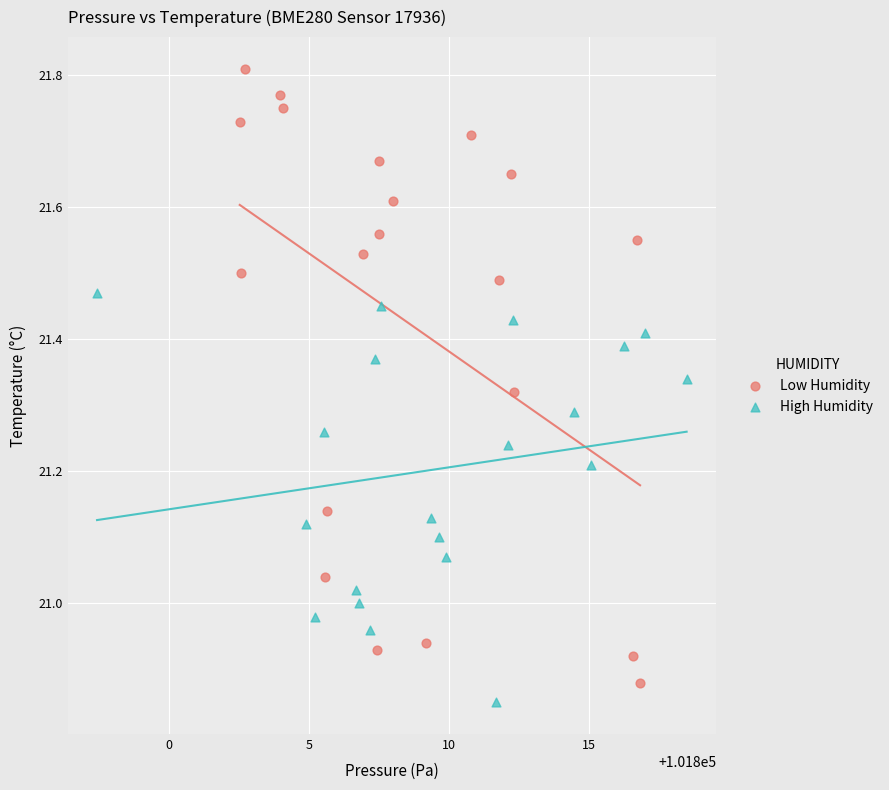

Which series has the widest spread of Y values?

Low Humidity